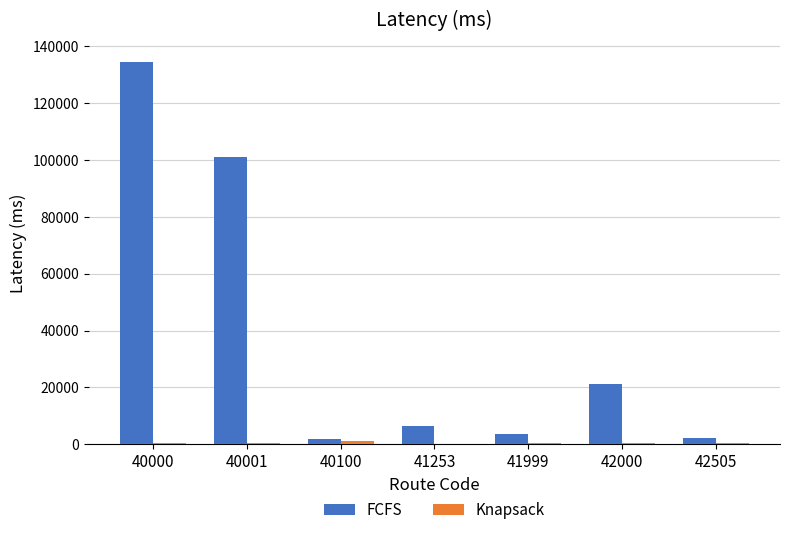

True or false: FCFS has a value of 91451 at 40000.

False